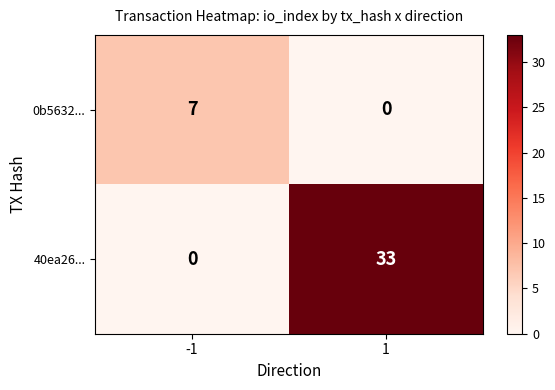

What is the total value across all series at 1?

33